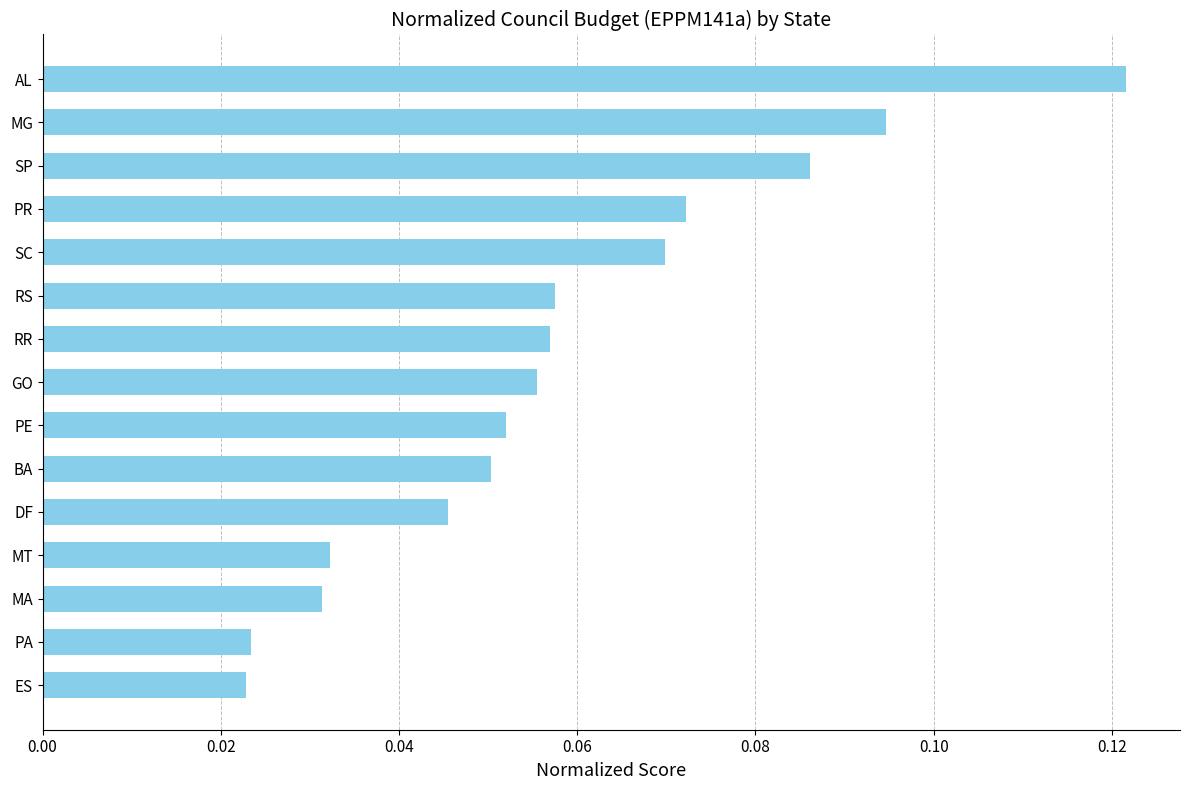

What is the label of the 11th bar from the bottom?

SC